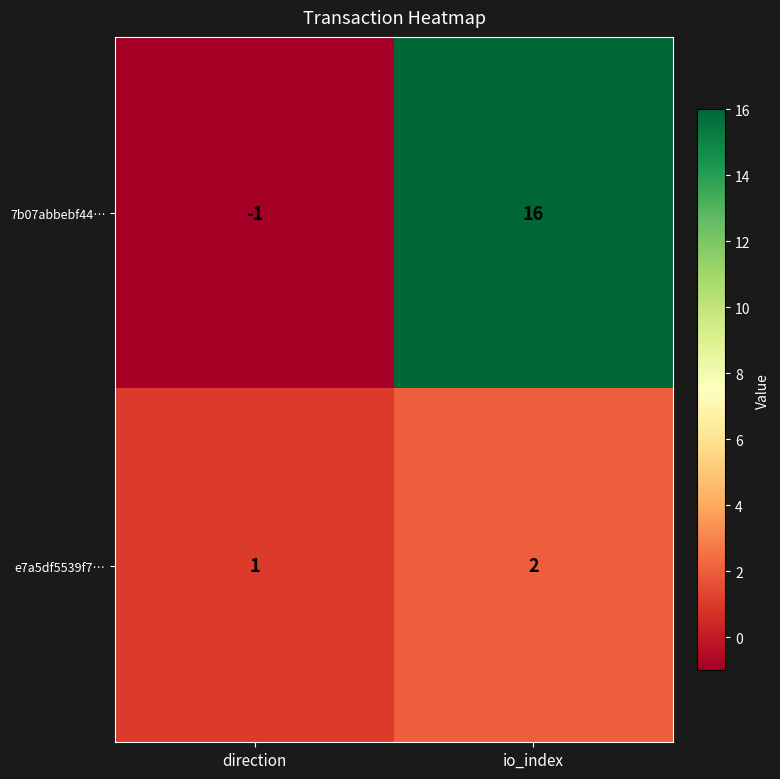

What is the average value of the 7b07abbebf44… series?

8